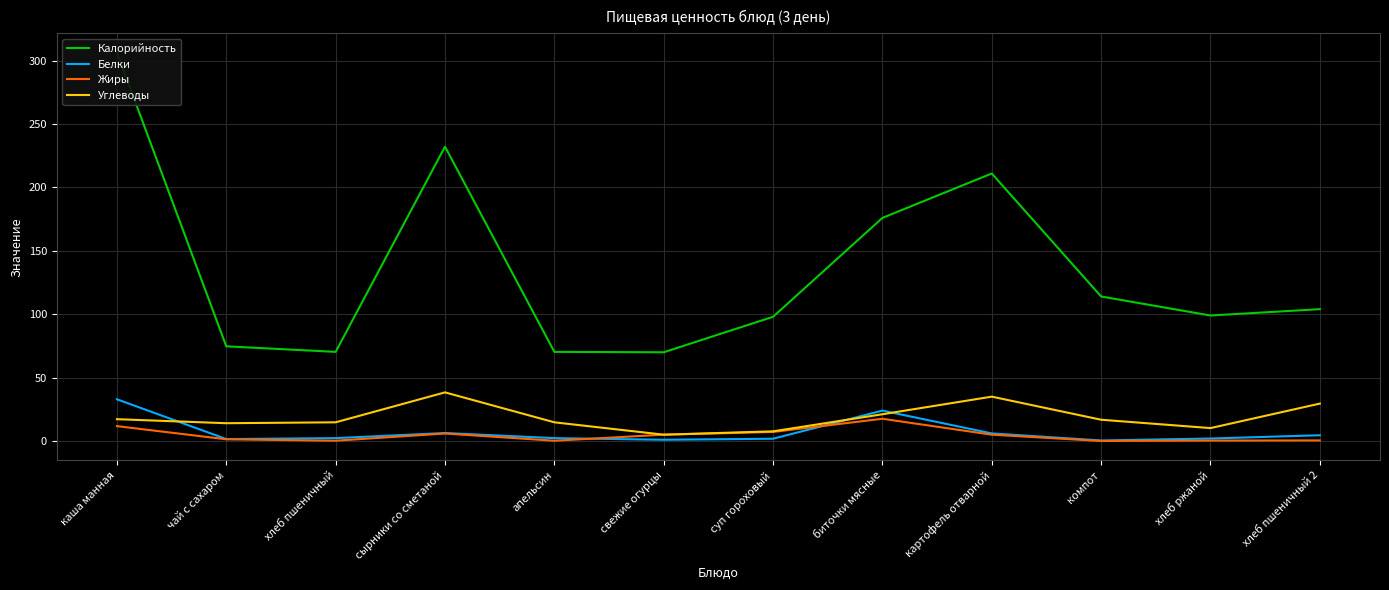

At which label is Углеводы closest to 21?

биточки мясные